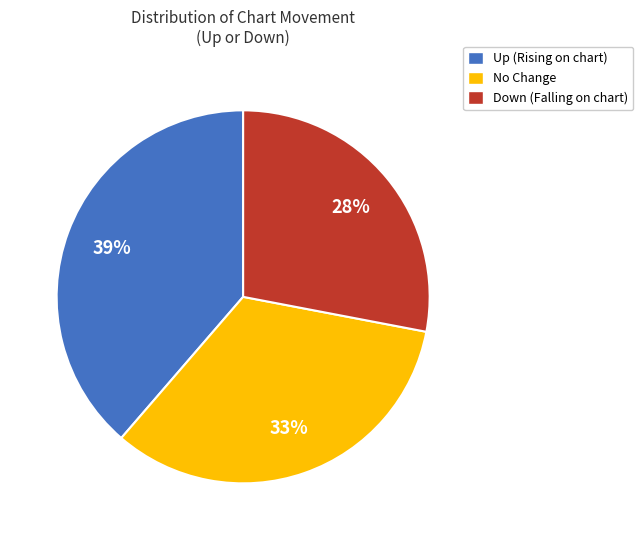

Count the number of slices in the pie.

3